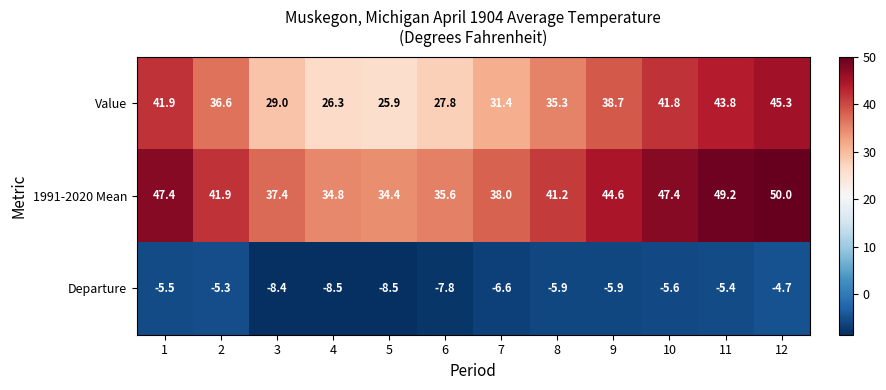

What is the approximate value of Departure at 12?

-4.7